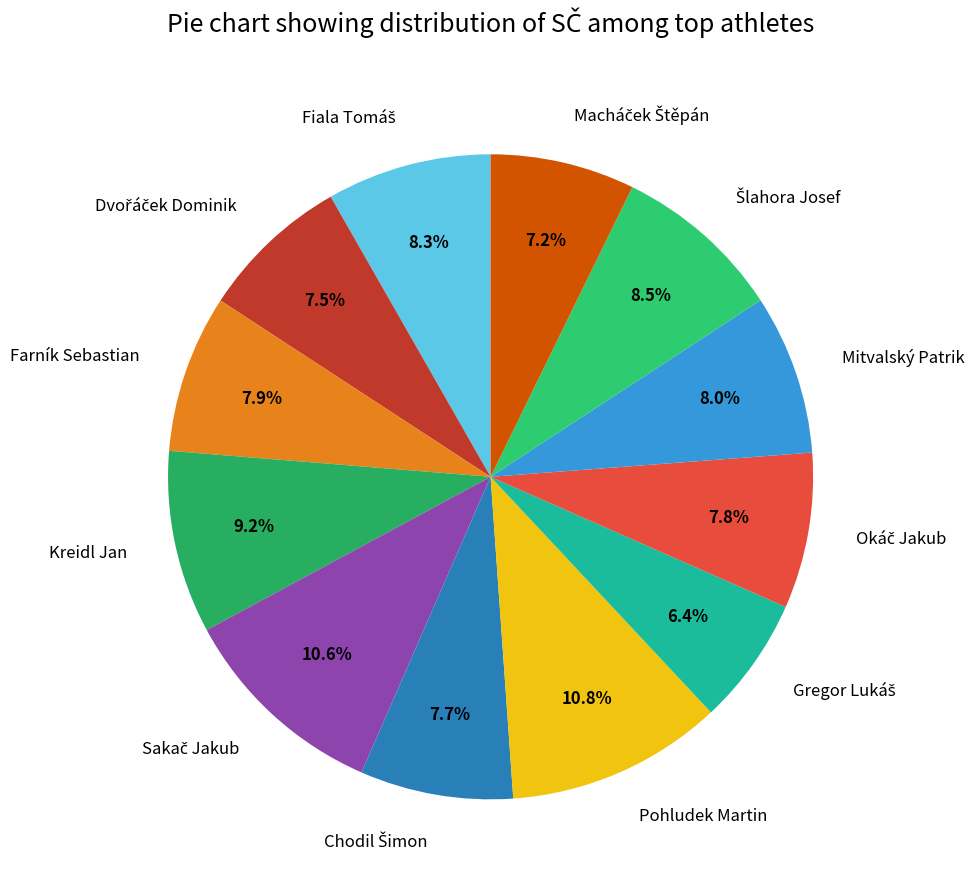

To the nearest percent, what is the difference between the largest and smallest slice percentages?

4%